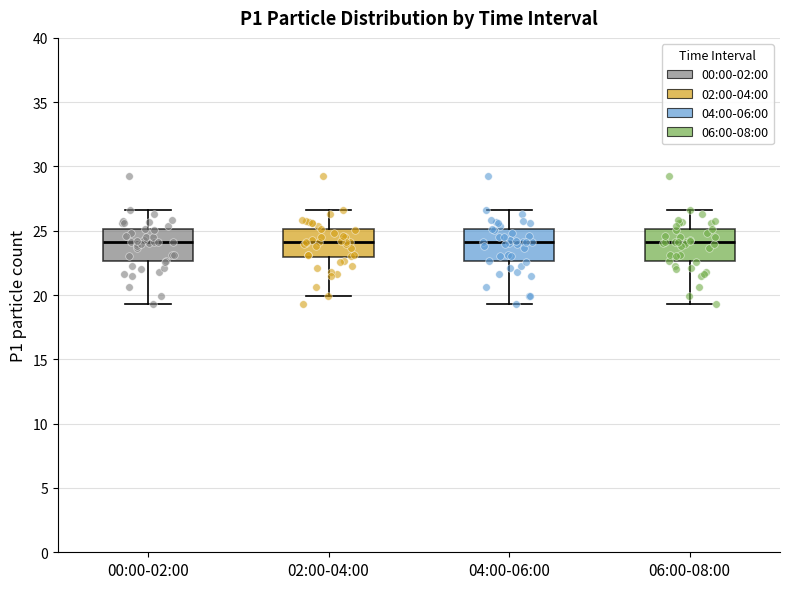

Reading left to right, transcribe this box plot: for each box, give where its median line is, the range the box spans, and where its two whiskers end, as read against the y-axis. The values are not printed on the chart, so give them approximately, as read against the axis.

00:00-02:00: median 24.0, box 22.5 to 25.0, whiskers 19.5 to 26.5
02:00-04:00: median 24.0, box 23.0 to 25.0, whiskers 20.0 to 26.5
04:00-06:00: median 24.0, box 22.5 to 25.0, whiskers 19.5 to 26.5
06:00-08:00: median 24.0, box 22.5 to 25.0, whiskers 19.5 to 26.5